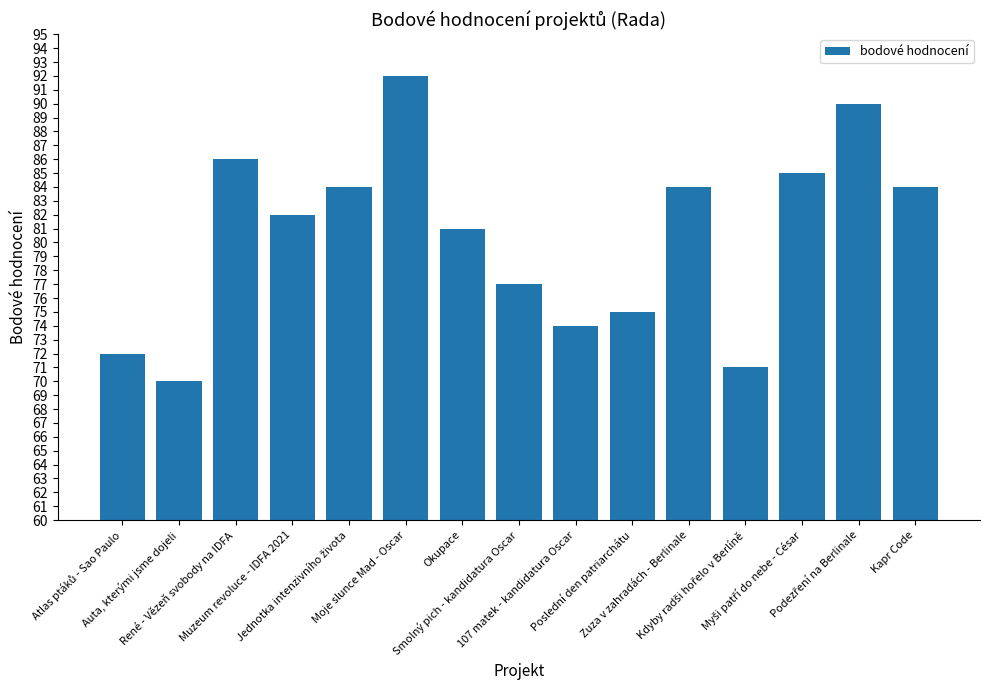

How many categories are shown in the chart?

15